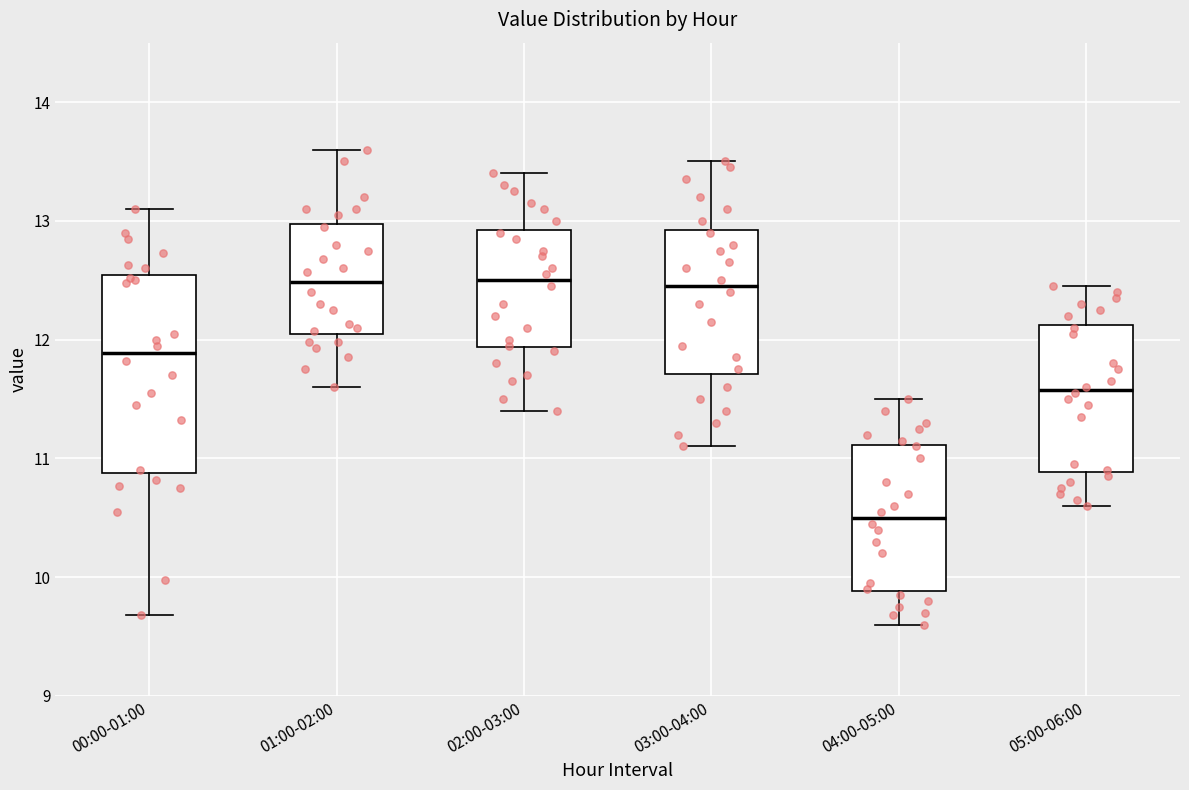

Reading left to right, transcribe this box plot: for each box, give where its median line is, the range the box spans, and where its two whiskers end, as read against the y-axis. The values are not printed on the chart, so give them approximately, as read against the axis.

00:00-01:00: median 11.9, box 10.9 to 12.5, whiskers 9.7 to 13.1
01:00-02:00: median 12.5, box 12.0 to 13.0, whiskers 11.6 to 13.6
02:00-03:00: median 12.5, box 11.9 to 12.9, whiskers 11.4 to 13.4
03:00-04:00: median 12.5, box 11.7 to 12.9, whiskers 11.1 to 13.5
04:00-05:00: median 10.5, box 9.9 to 11.1, whiskers 9.6 to 11.5
05:00-06:00: median 11.6, box 10.9 to 12.1, whiskers 10.6 to 12.5